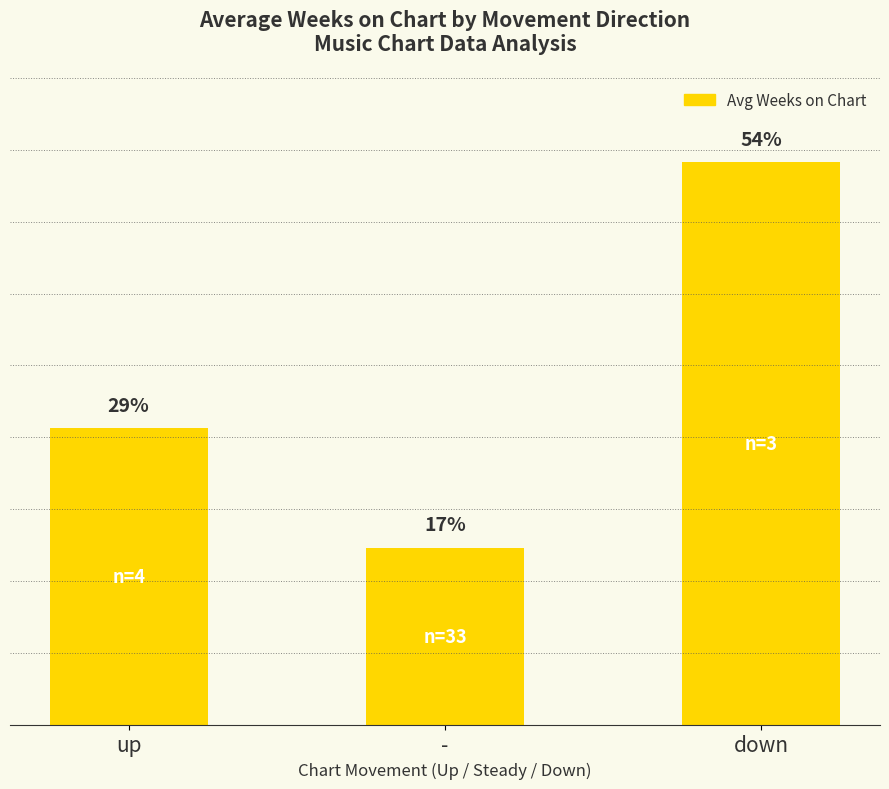

Which has a higher value, up or down?

down